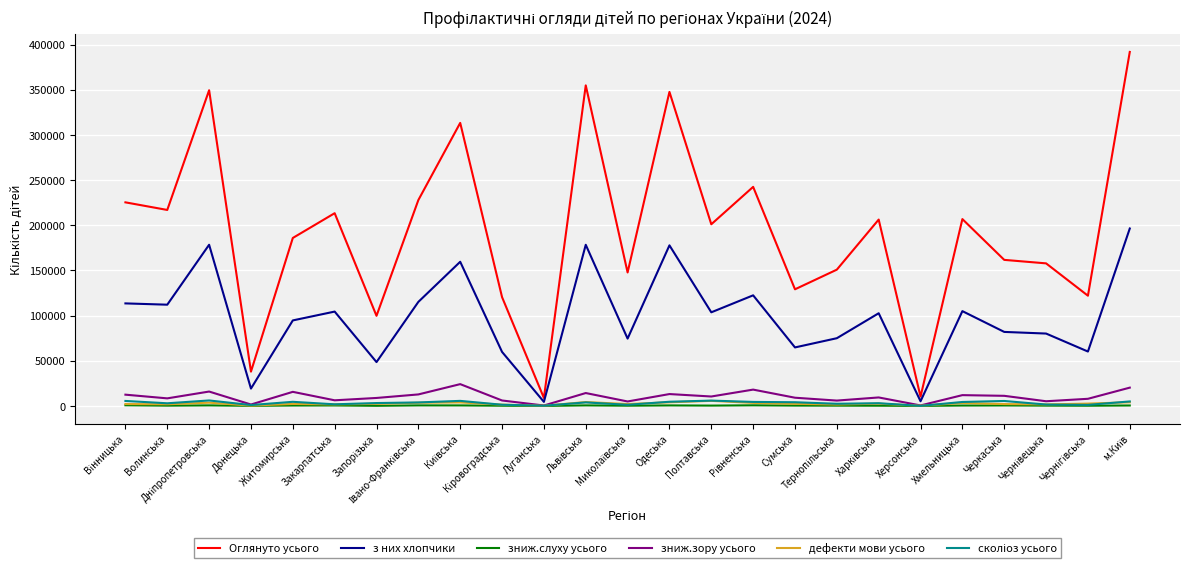

What is the difference between the maximum and minimum values in the зниж.слуху усього series?

712